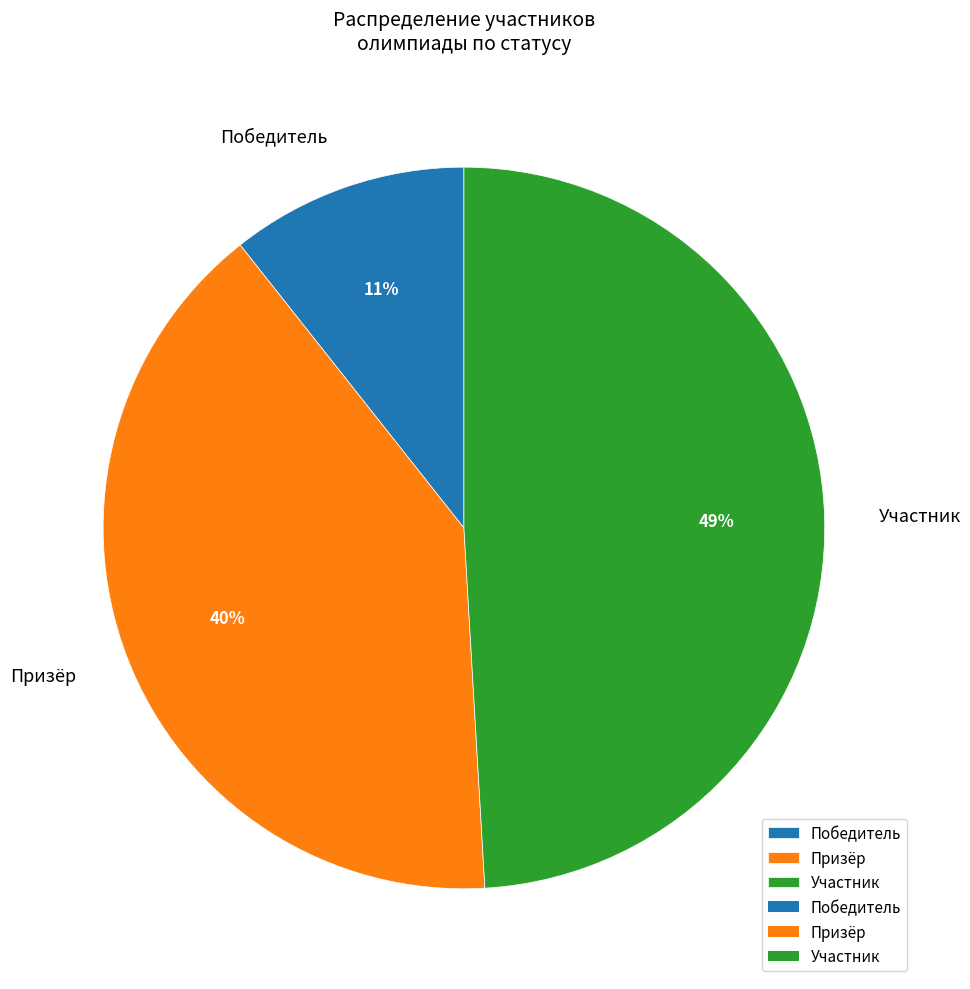

To the nearest percent, what is the average slice percentage?

33%